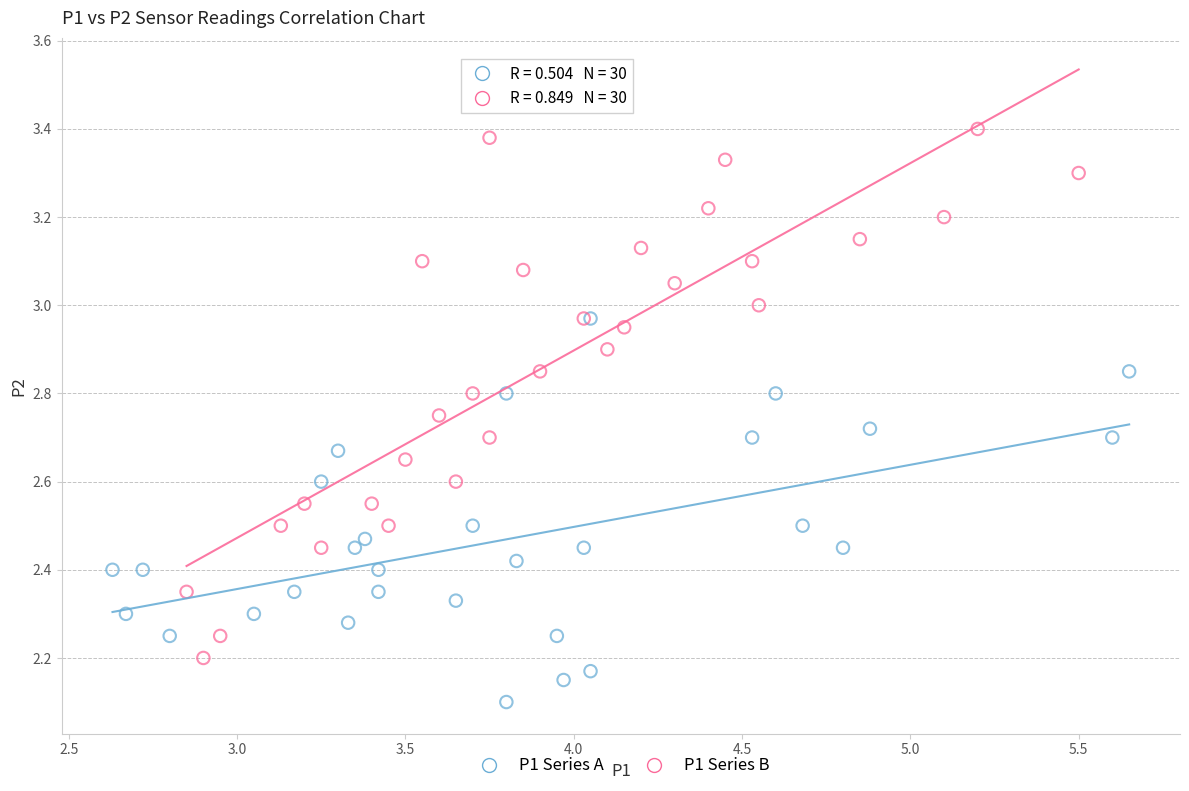

Which series contains the lowest Y value?

P1 Series A